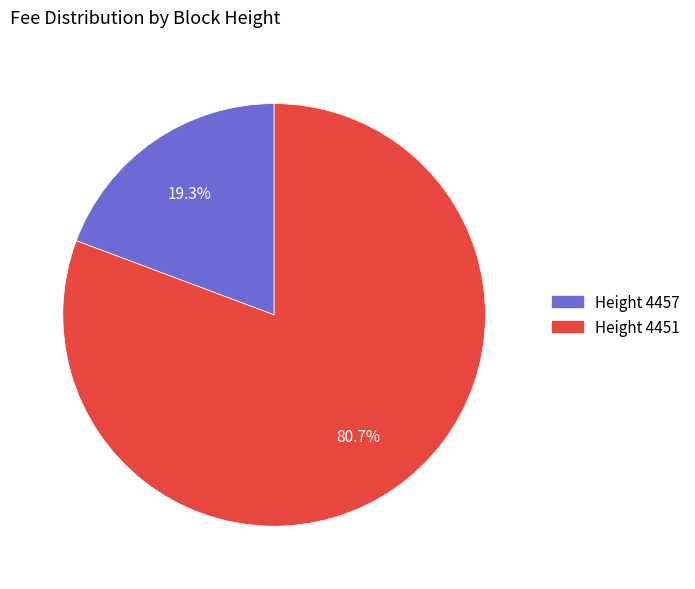

Does any single category account for the majority?

Yes